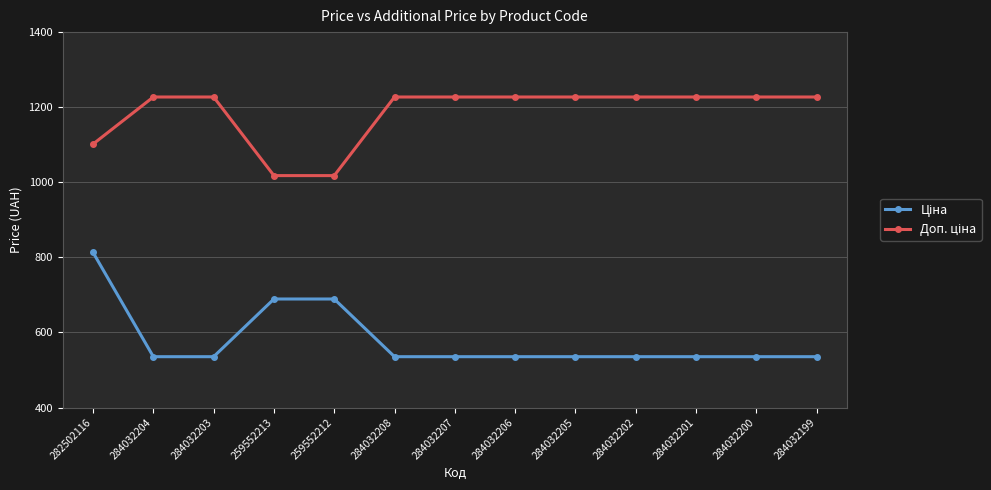

What is the minimum value shown in the chart?

535.4